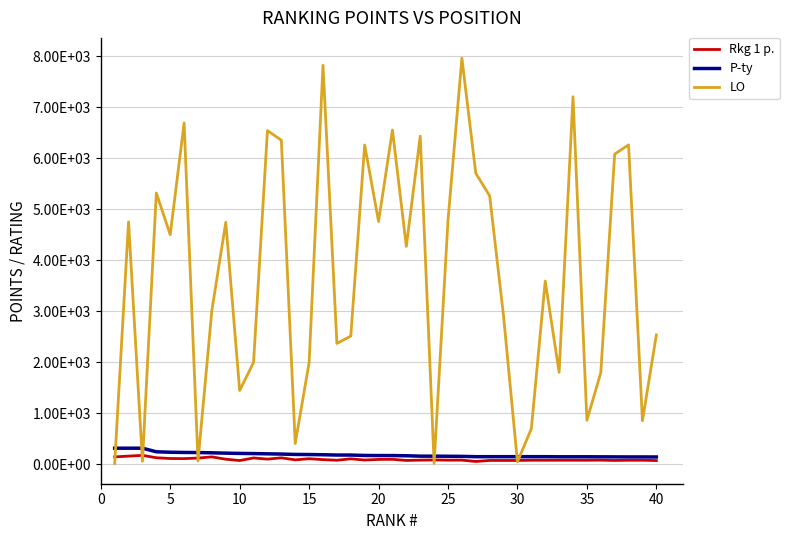

What are all the series names shown in the legend?

Rkg 1 p., P-ty, LO